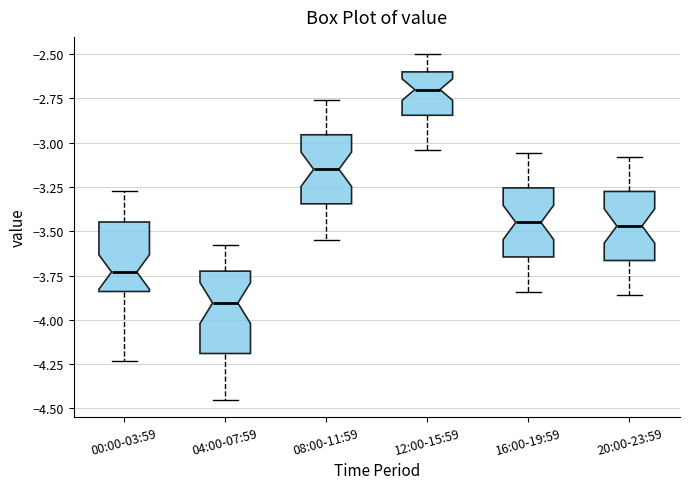

Where is the lower edge of the box for 12:00-15:59 on the y-axis? The values are not printed on the chart, so give them approximately, as read against the axis.

-2.85